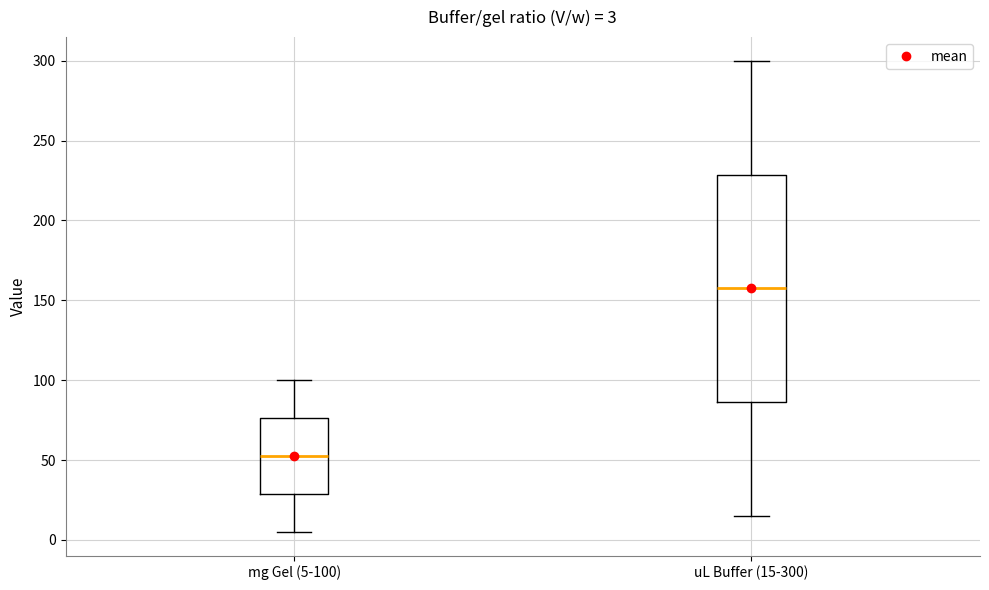

Which box is the tallest, from its lower edge to its upper edge?

uL Buffer (15-300)